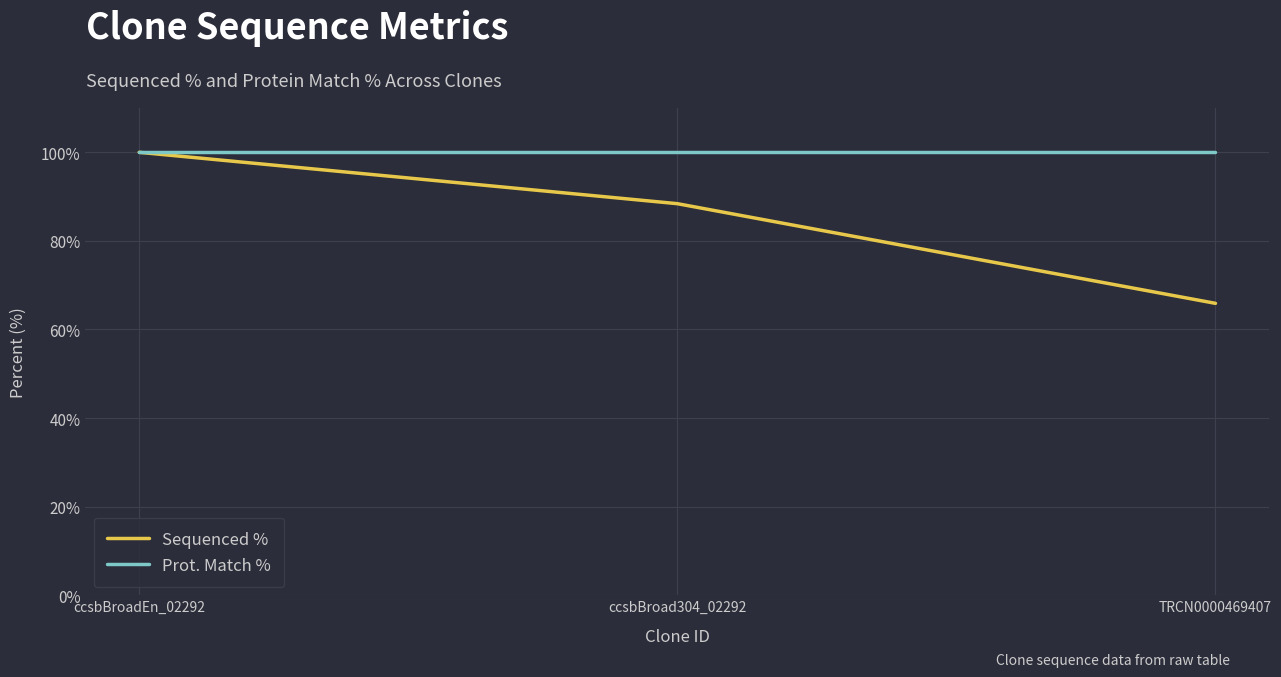

List the series in order of their overall mean, highest first.

Prot. Match %, Sequenced %